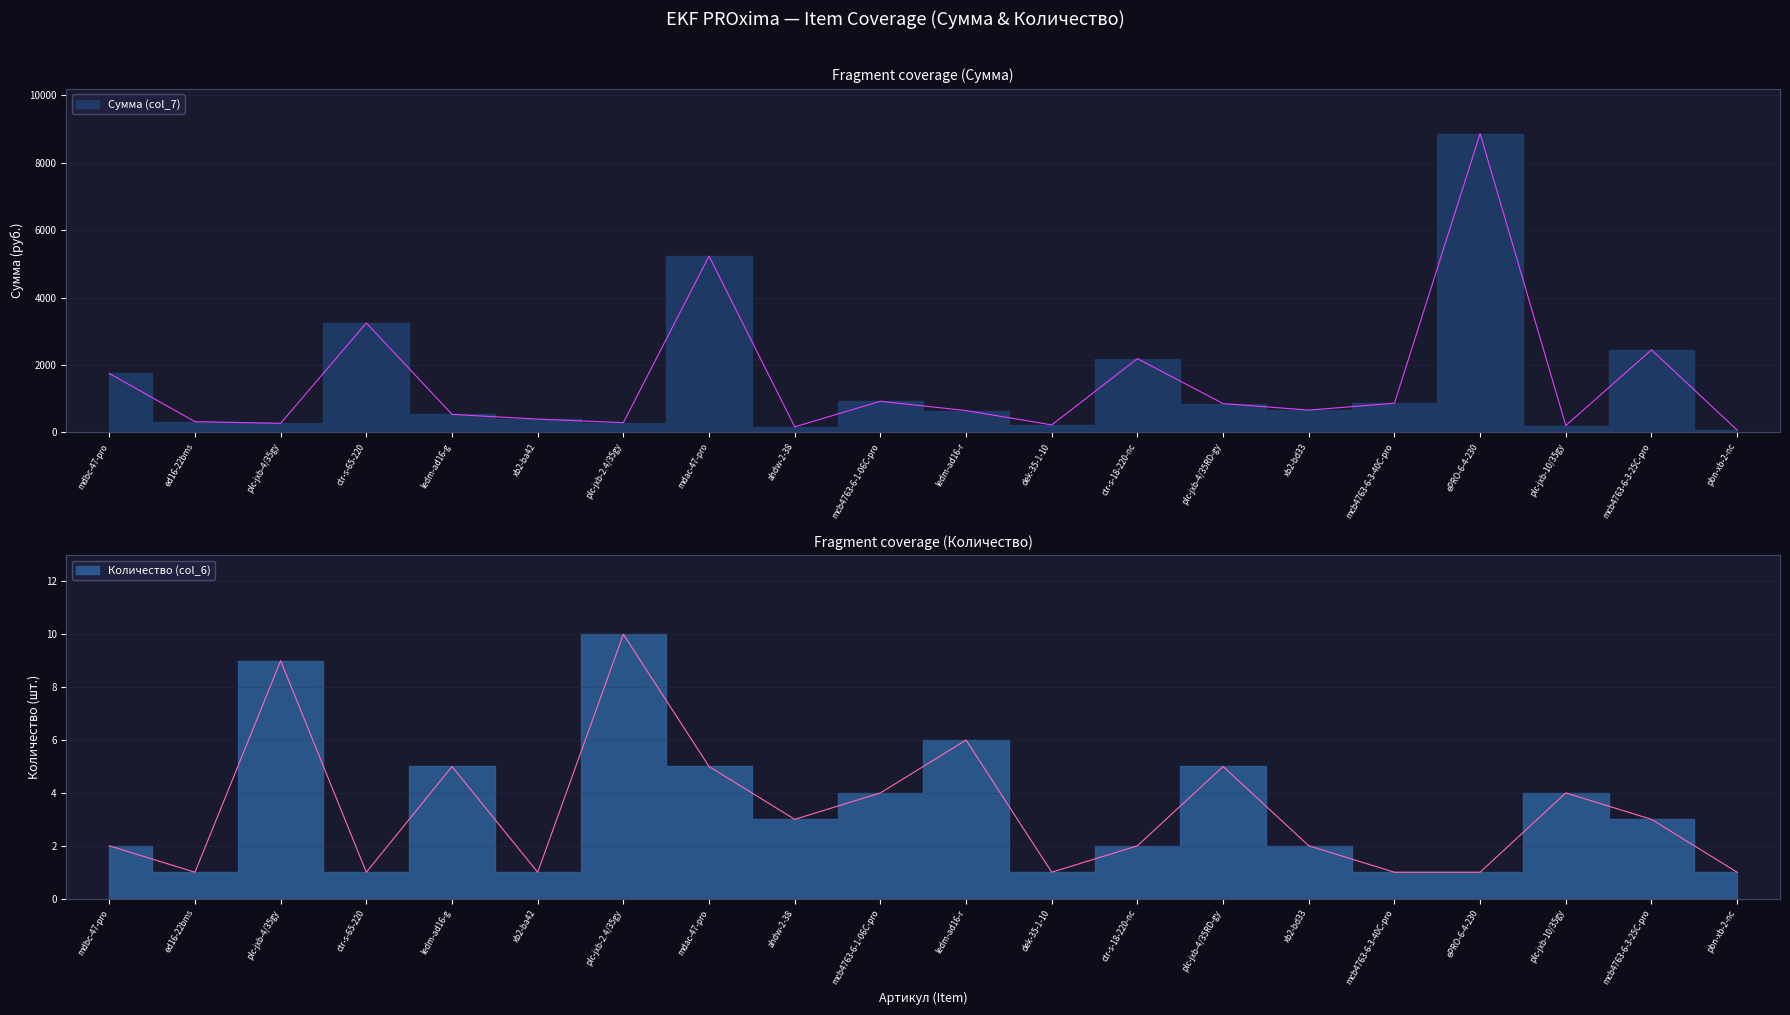

True or false: Количество (col_6) and Сумма (col_7) cross at least once.

False